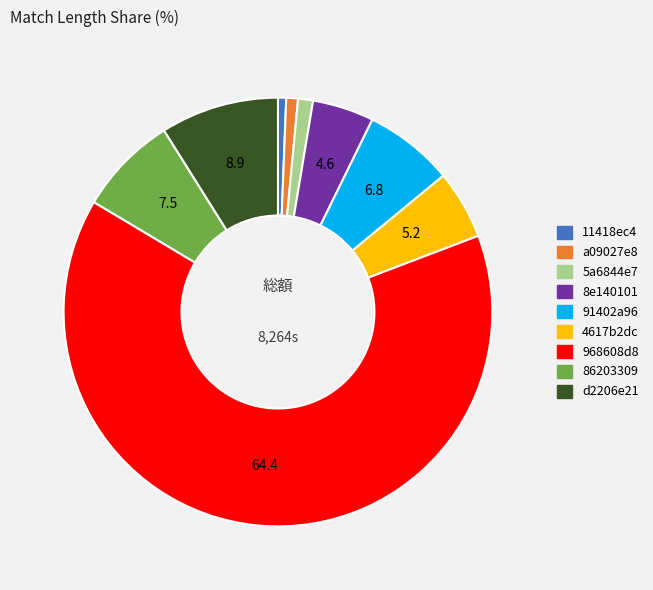

Does 968608d8 account for over 50% of the chart?

Yes